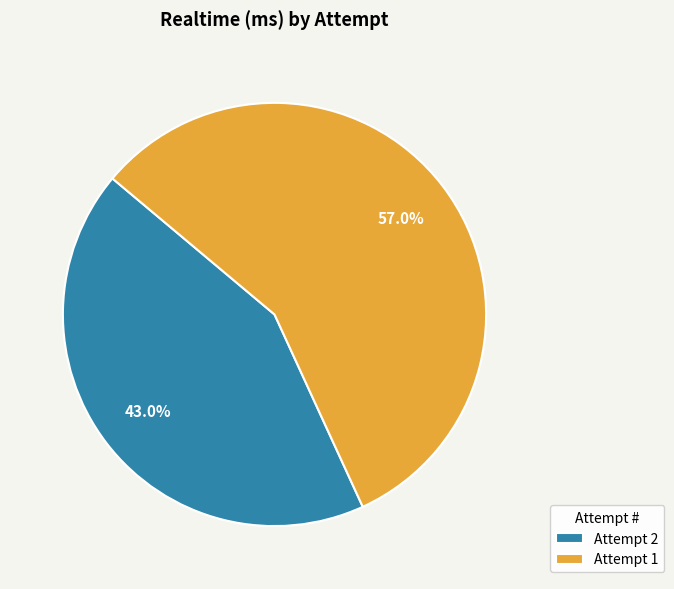

To the nearest percent, what is the average slice percentage?

50%